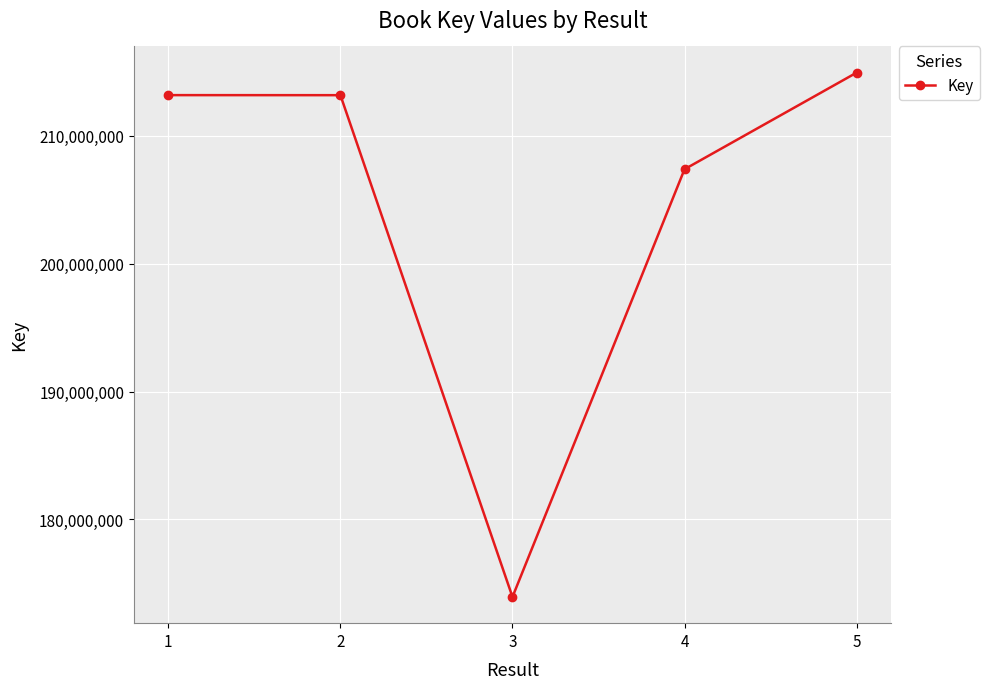

What is the difference between the maximum and second lowest values?

7551417